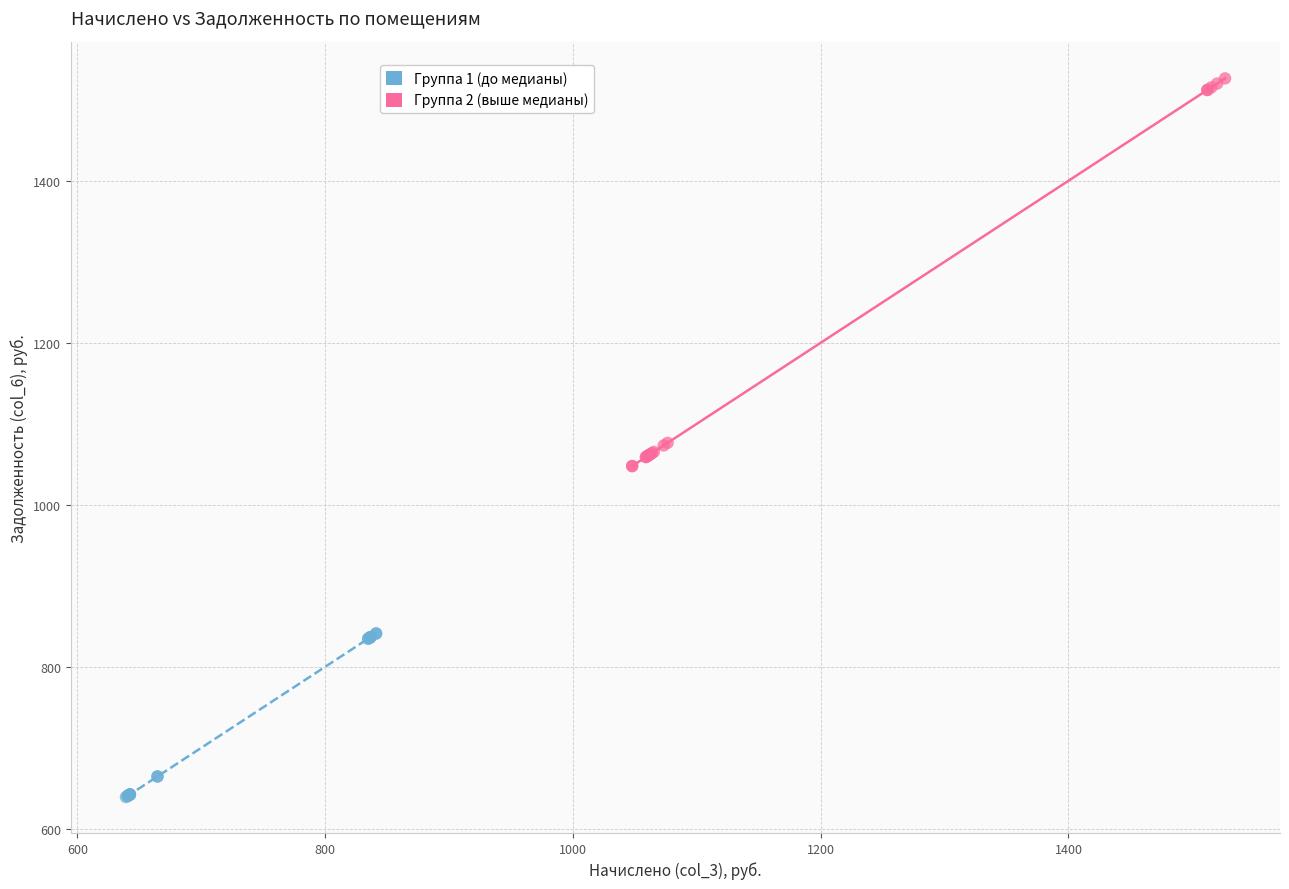

Which series has the largest Y range (max minus min)?

Группа 2 (выше медианы)